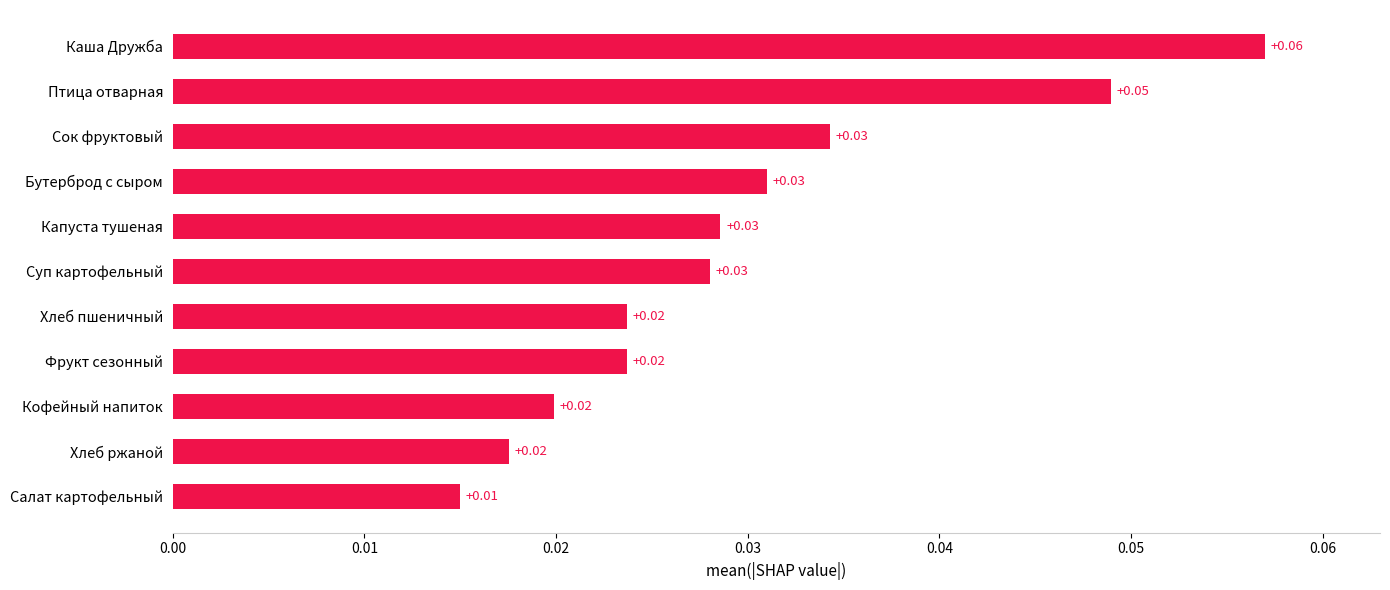

Which has a higher value, Хлеб ржаной or Каша Дружба?

Каша Дружба